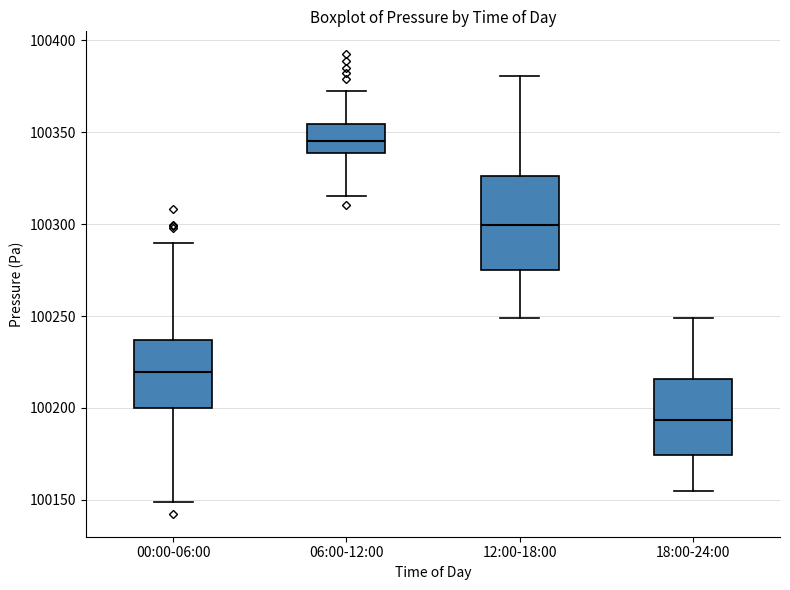

Which box is the tallest, from its lower edge to its upper edge?

12:00-18:00